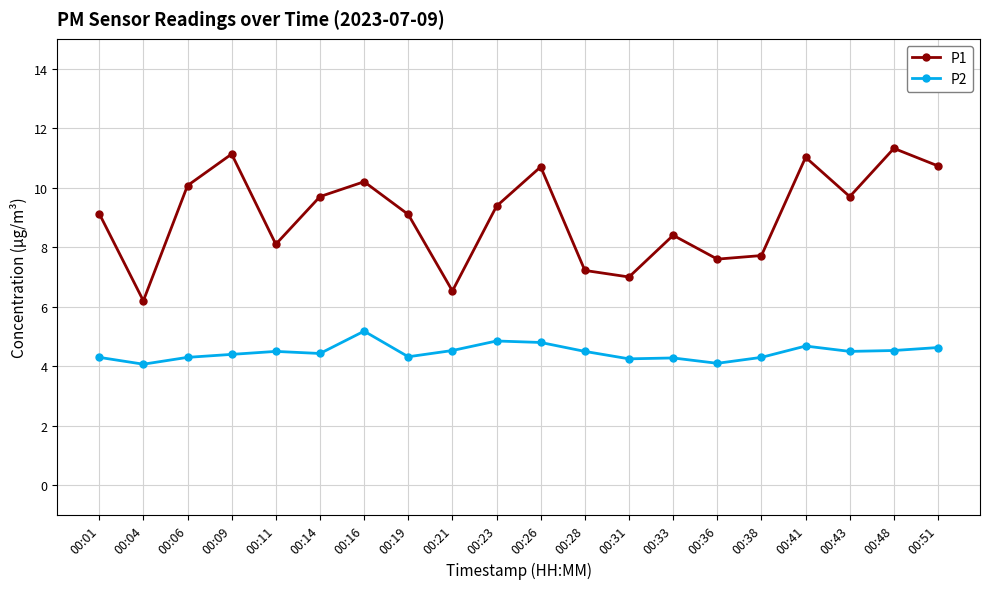

True or false: P2 and P1 cross at least once.

False